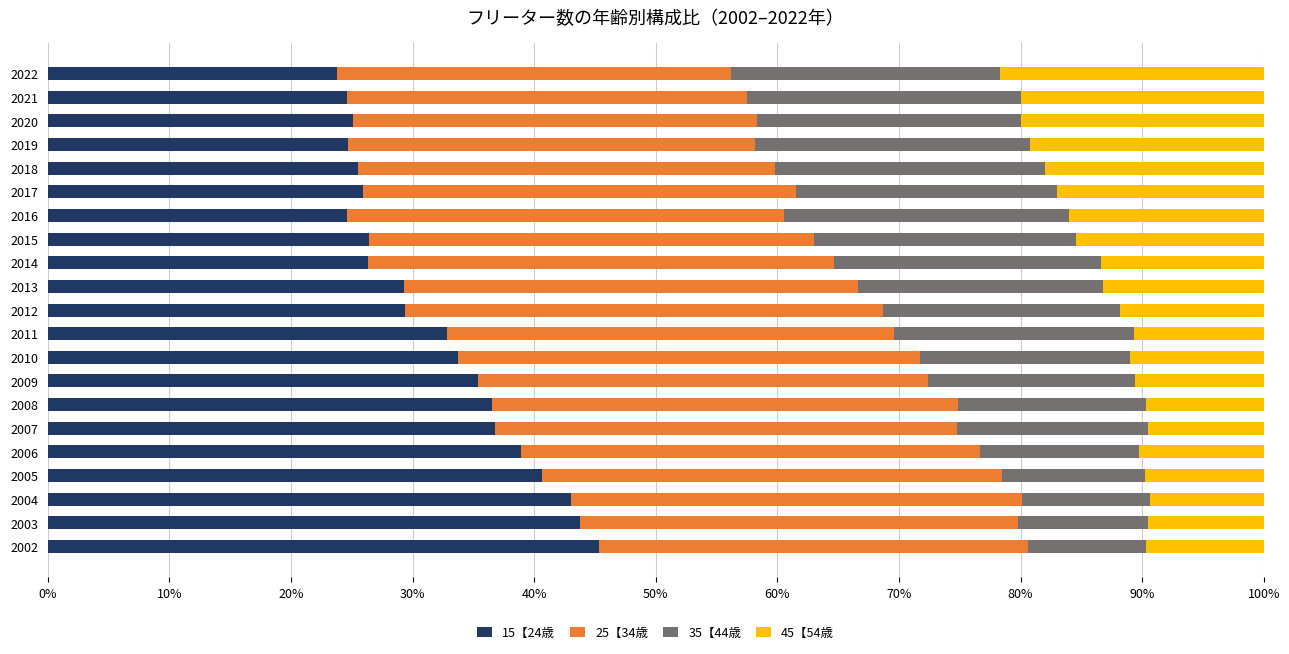

True or false: 15【24歳 has a value of 12.7 at 2011.

False